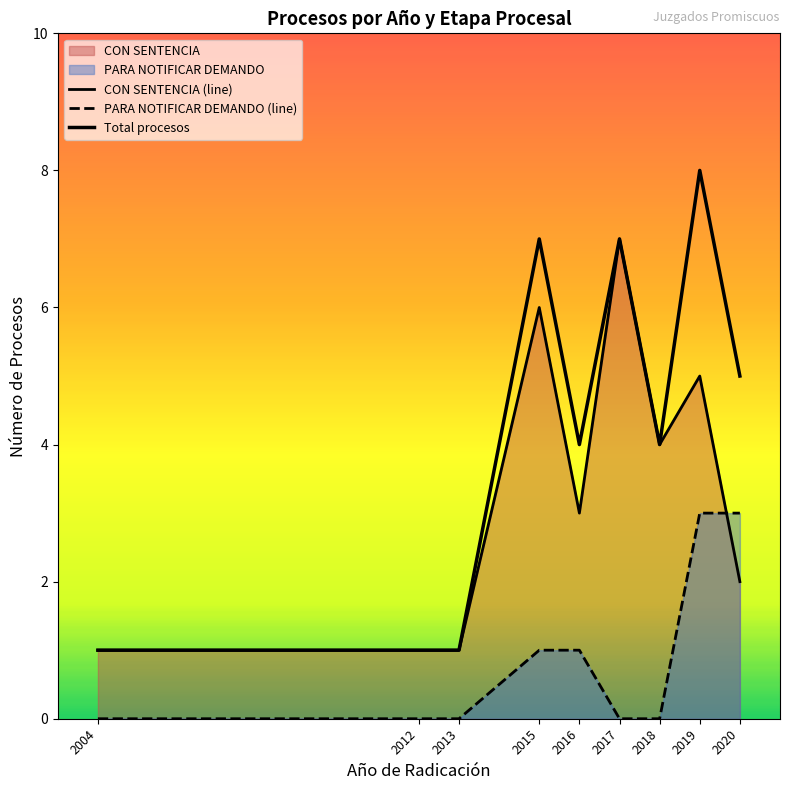

What is the spread (max minus min) of values at 2016?

3